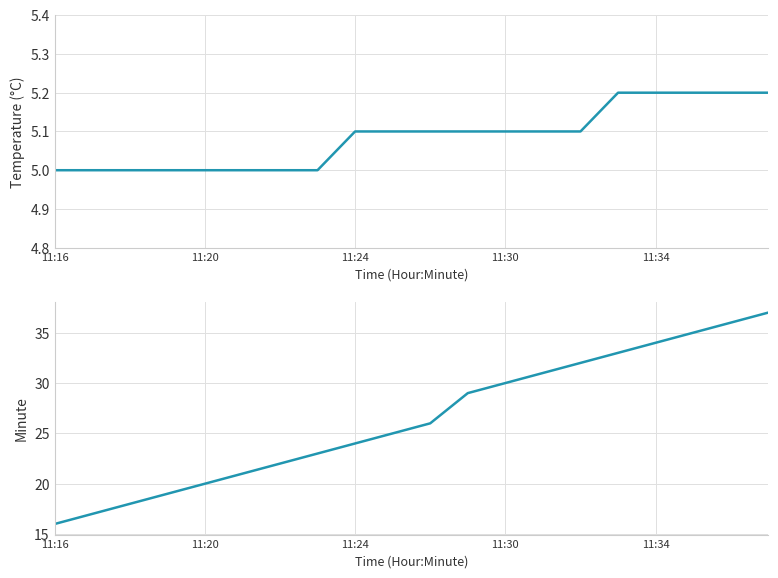

Which series has the largest range (max minus min)?

Minute Trend